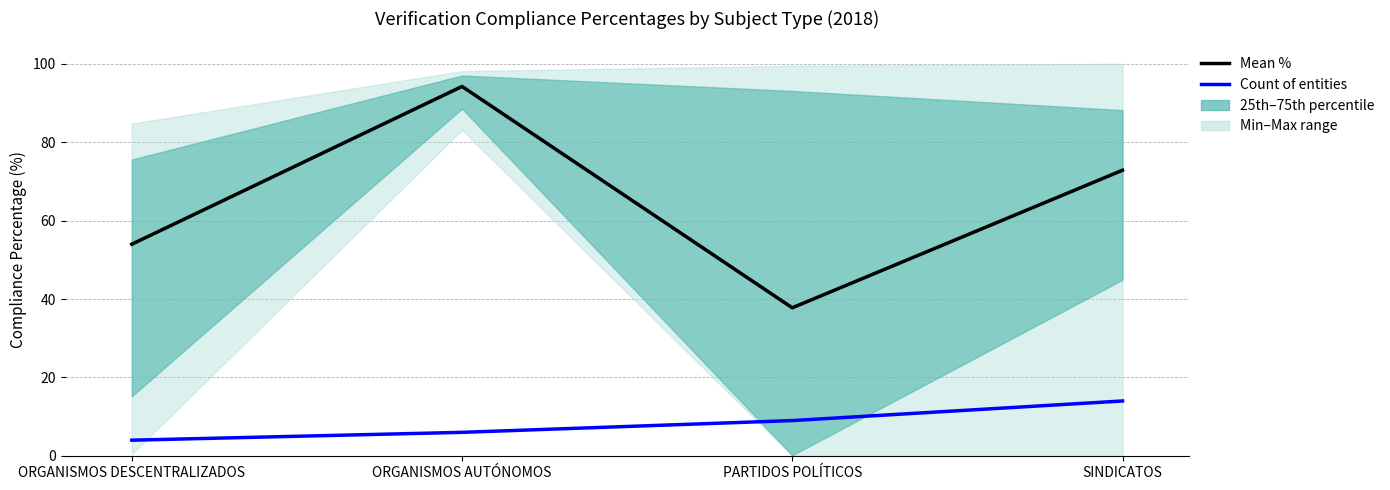

Which series has the widest spread of values?

Mean %